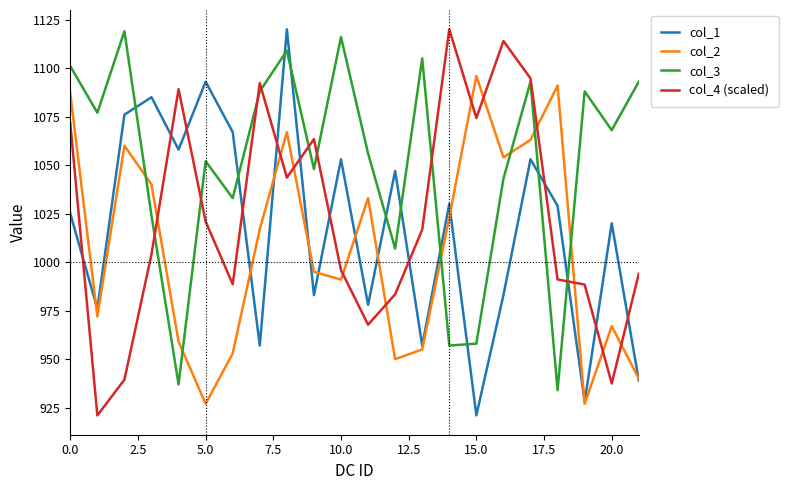

What is the greatest value displayed?

1120.0